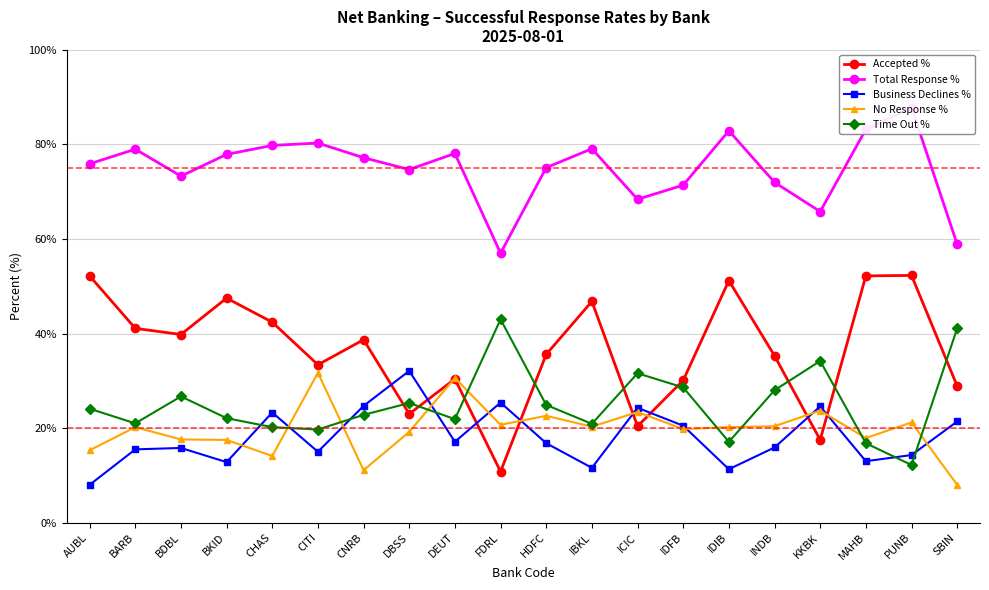

What are all the series names shown in the legend?

Accepted %, Total Response %, Business Declines %, No Response %, Time Out %